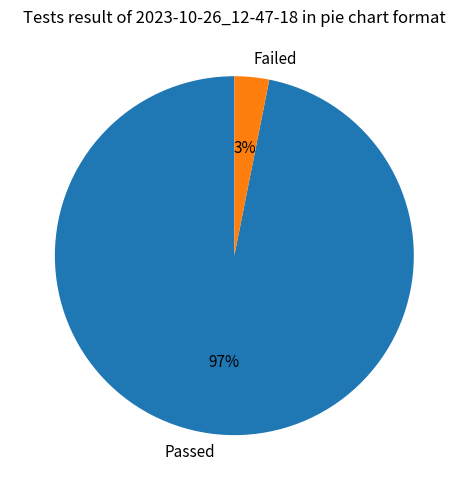

Which category has the biggest portion of the pie?

Passed